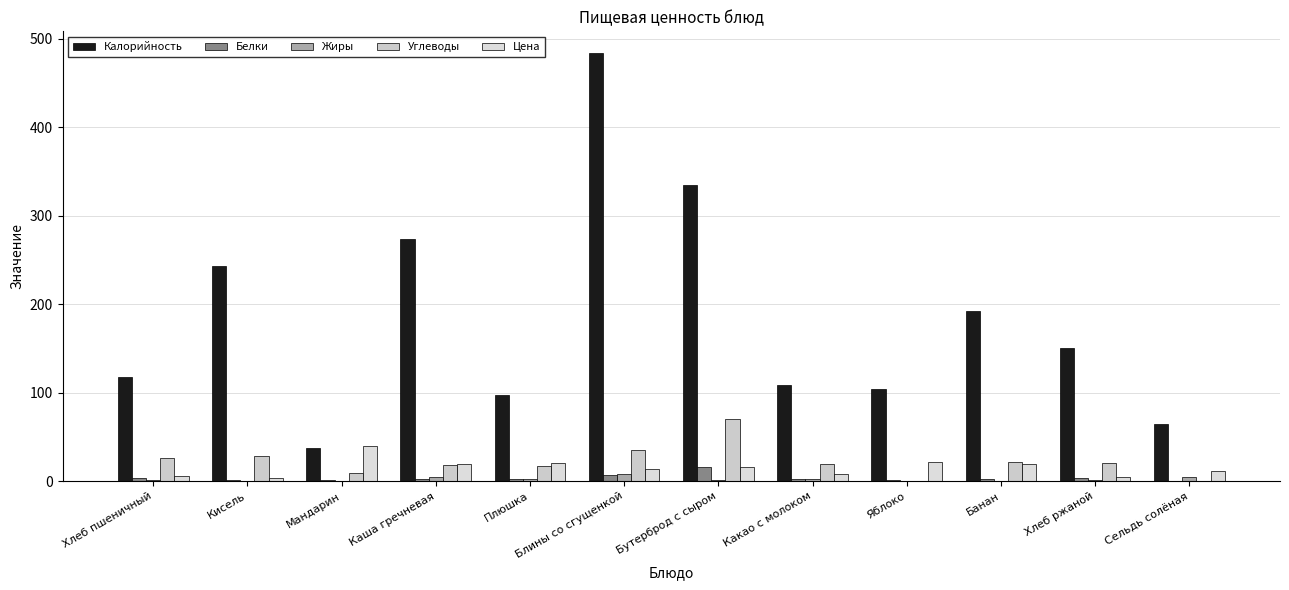

How many data points does each series have?

12